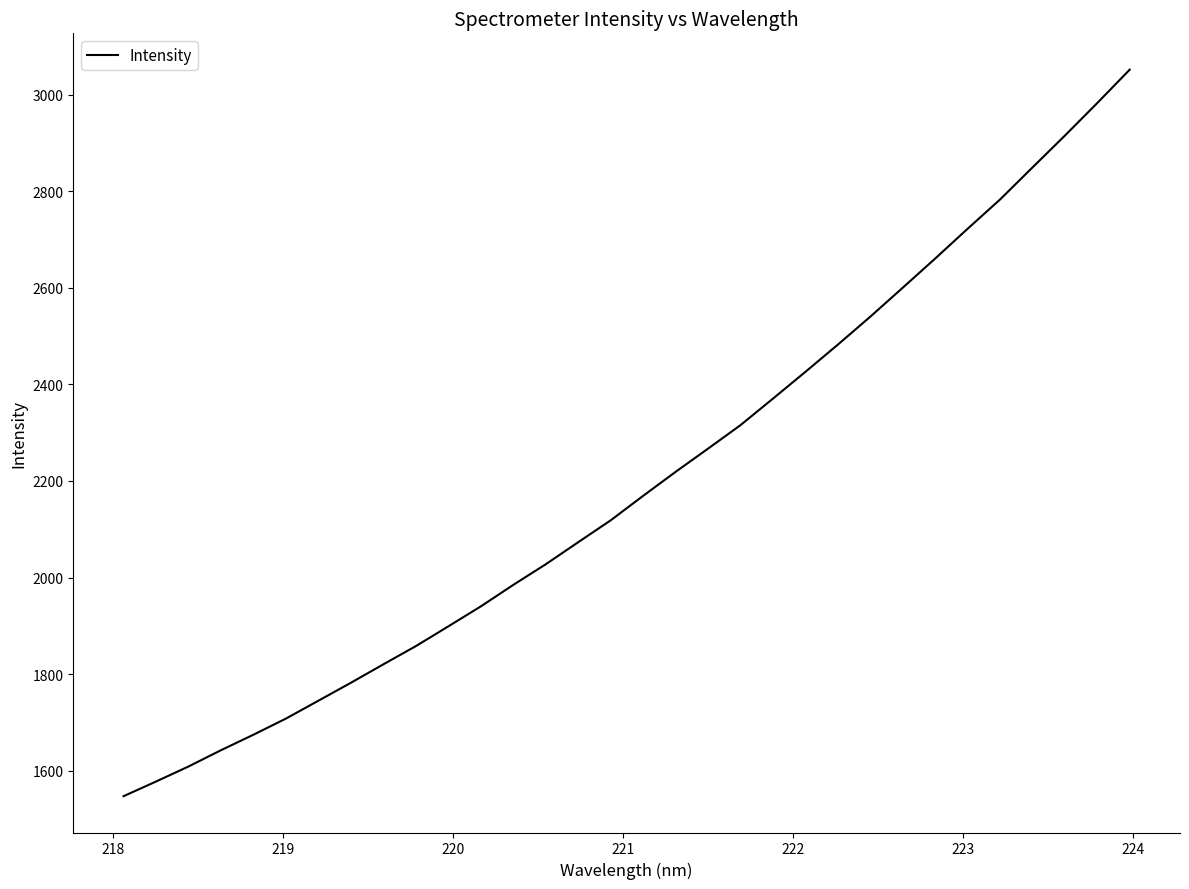

What is the average value?

2198.7